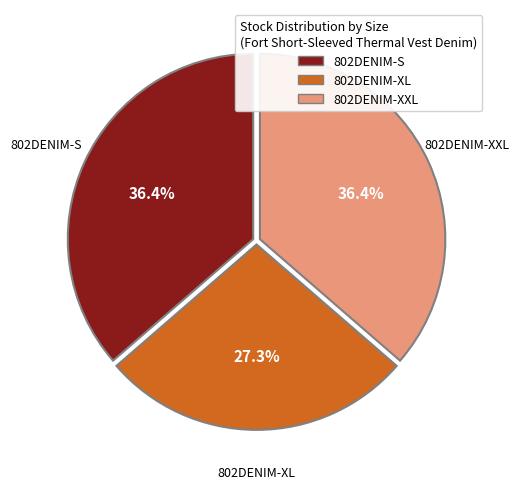

Is there any slice that represents more than half of the pie?

No